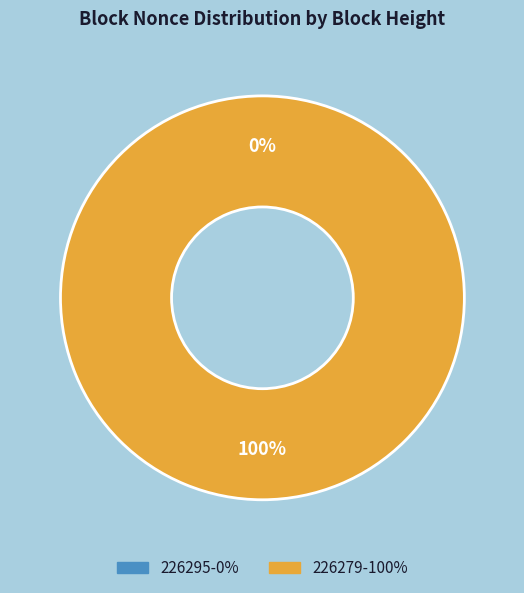

Rank the categories by value from lowest to highest.

226295, 226279